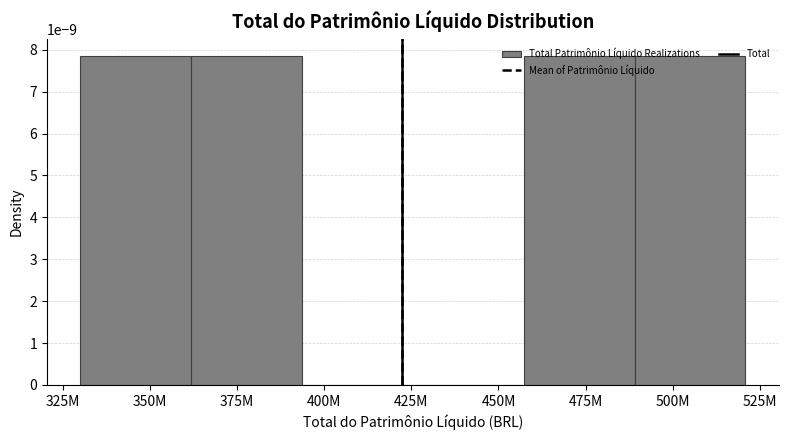

Which has a higher value, 400M or 350M?

350M